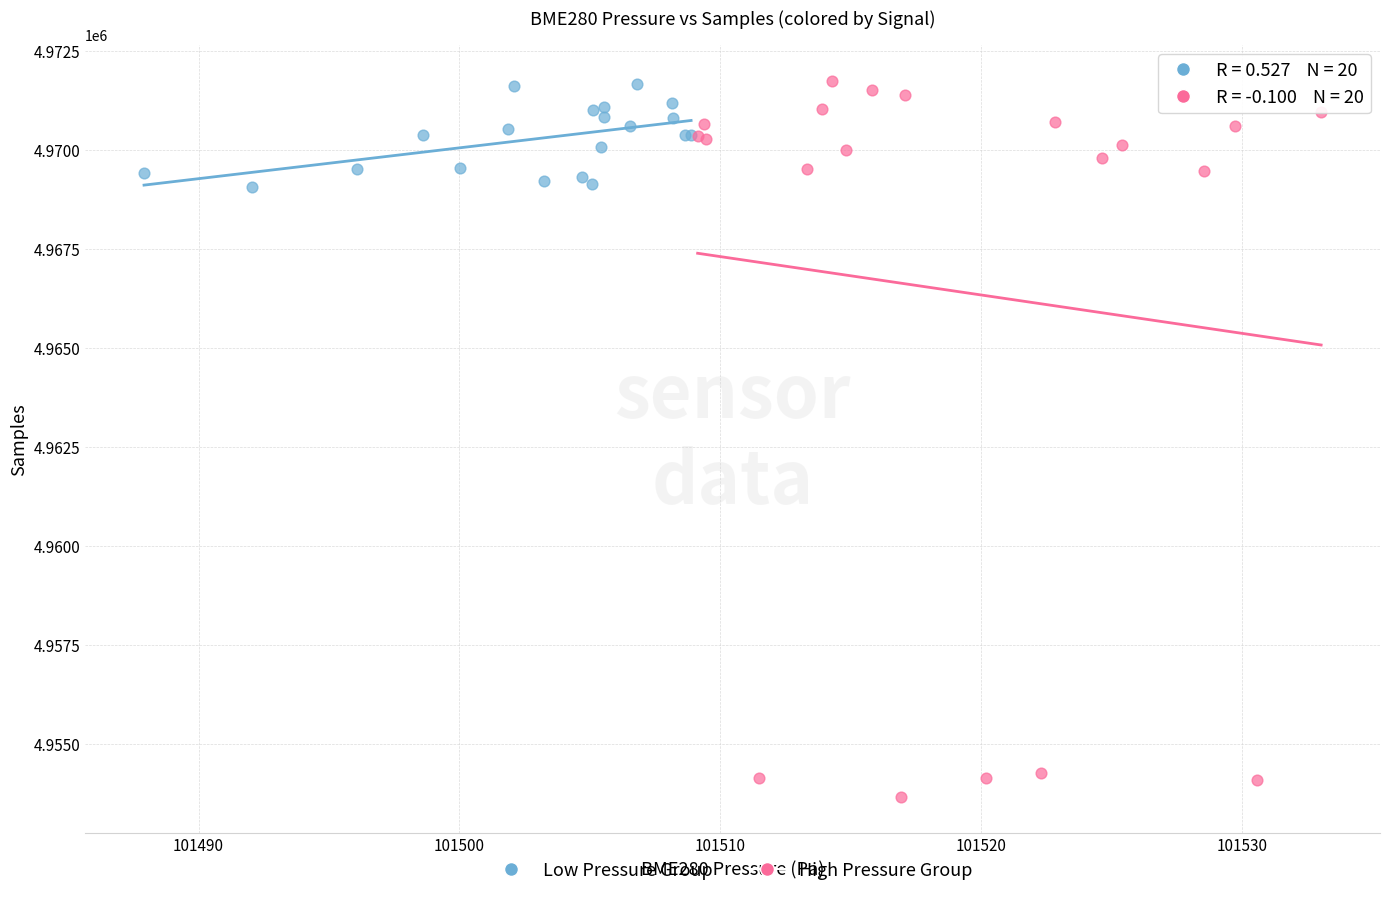

Which series has the largest Y range (max minus min)?

High Pressure Group